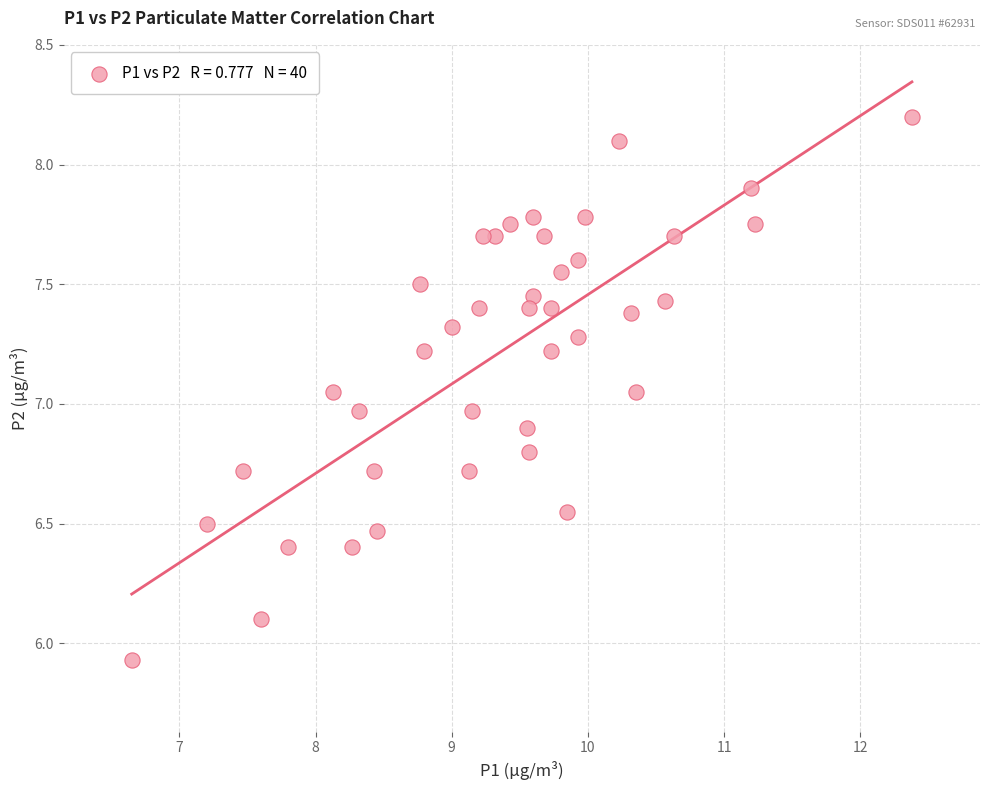

What is the range of Y values (max minus min)?

2.3